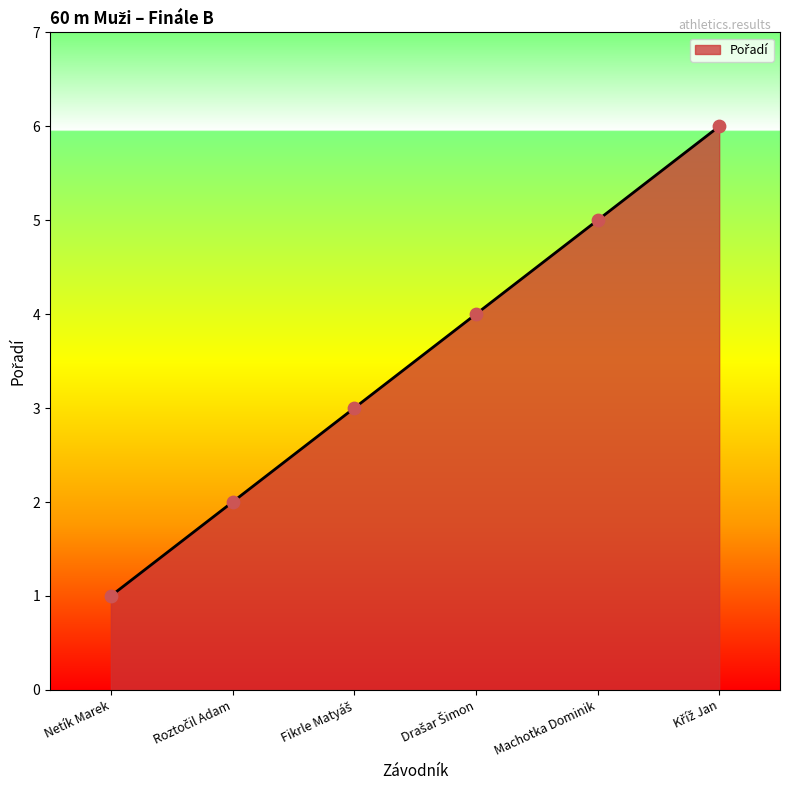

What is the sum of all values?

21